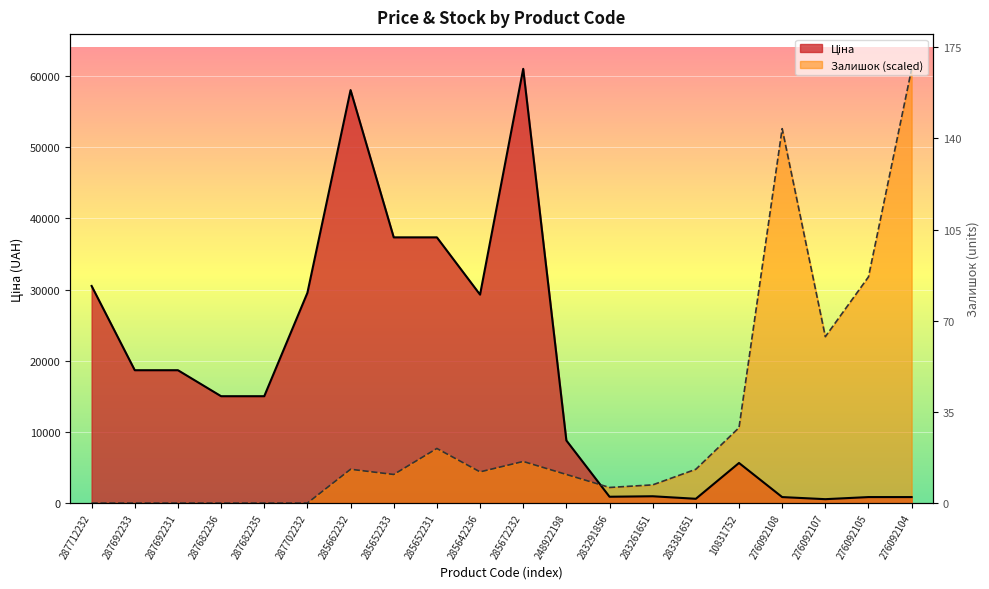

What is the sum of all Ціна values?

370444.1